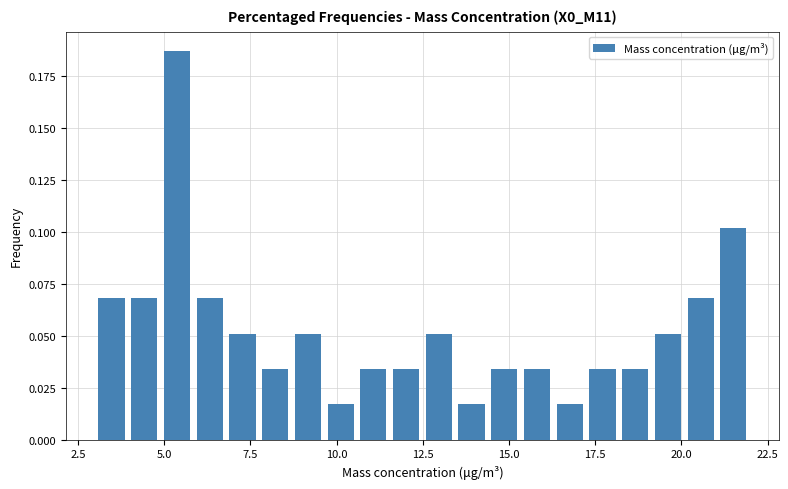

Read against the x-axis, roughly where is the centre of the tallest bar?

5.5